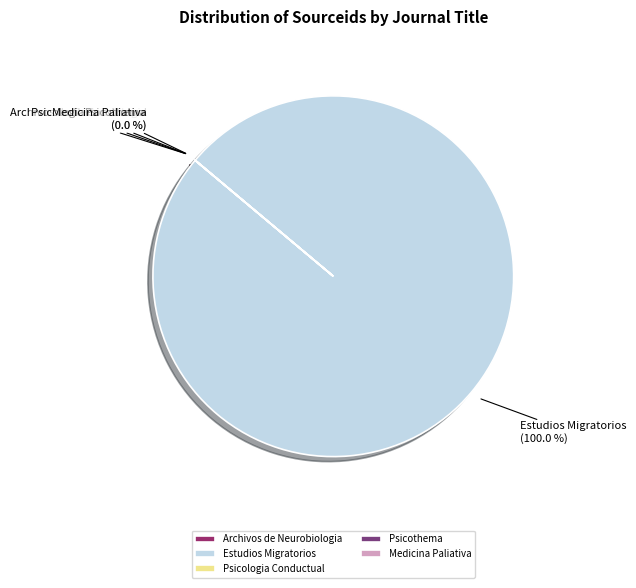

What is the change in value from Psicologia Conductual to Medicina Paliativa?

+6546